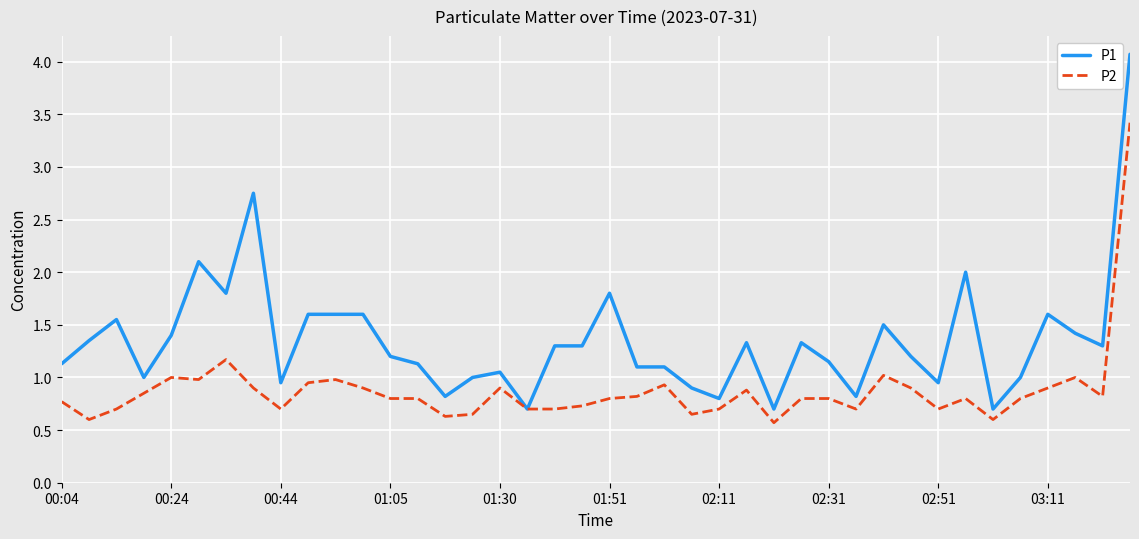

Which series has the largest total across all categories?

P1